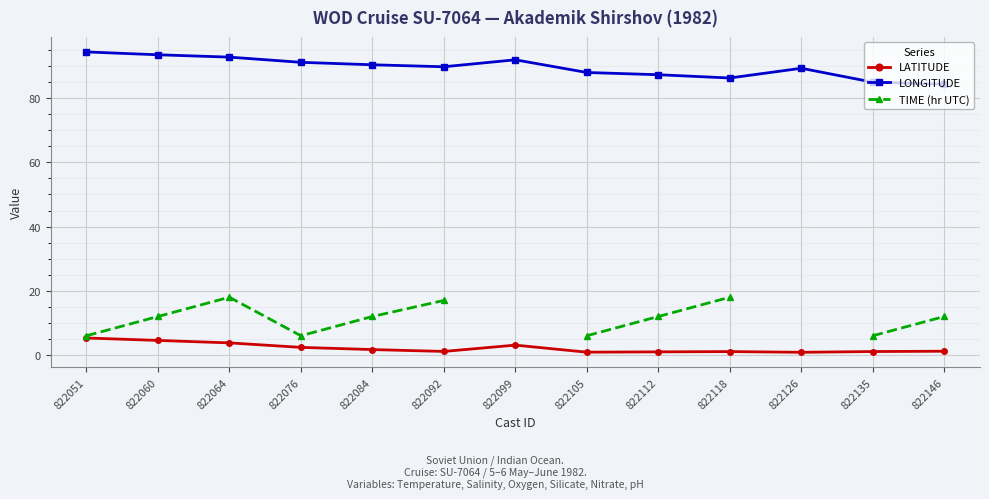

True or false: TIME (hr UTC) has more than 1 interior local peaks.

False